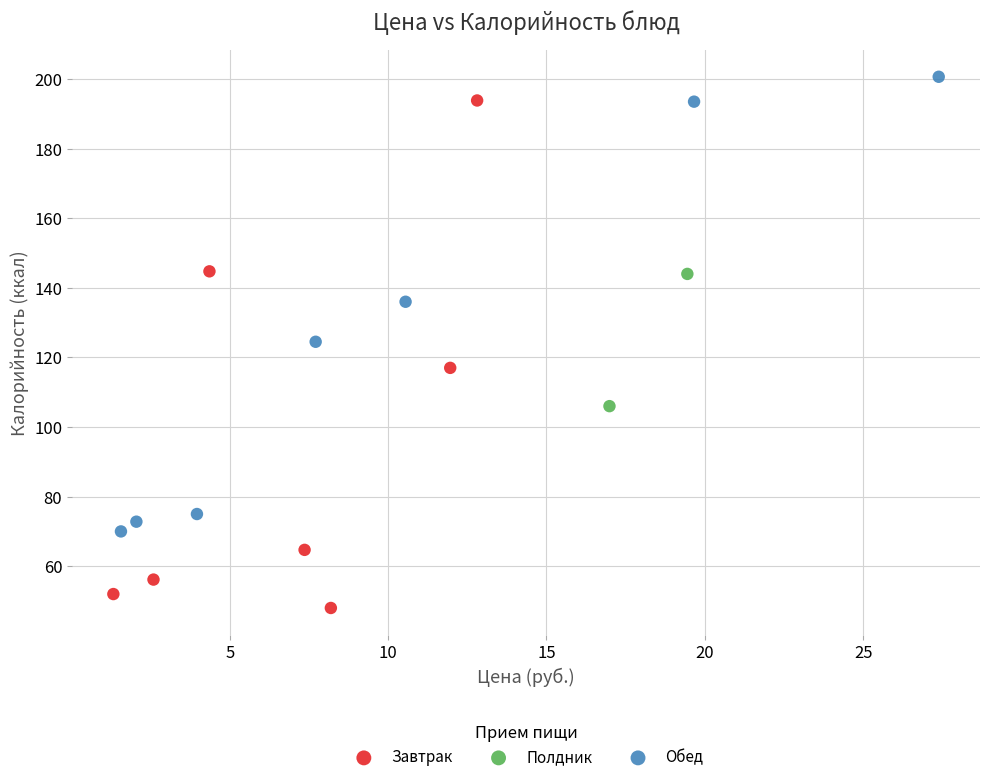

What are all the series names shown in the legend?

Завтрак, Полдник, Обед